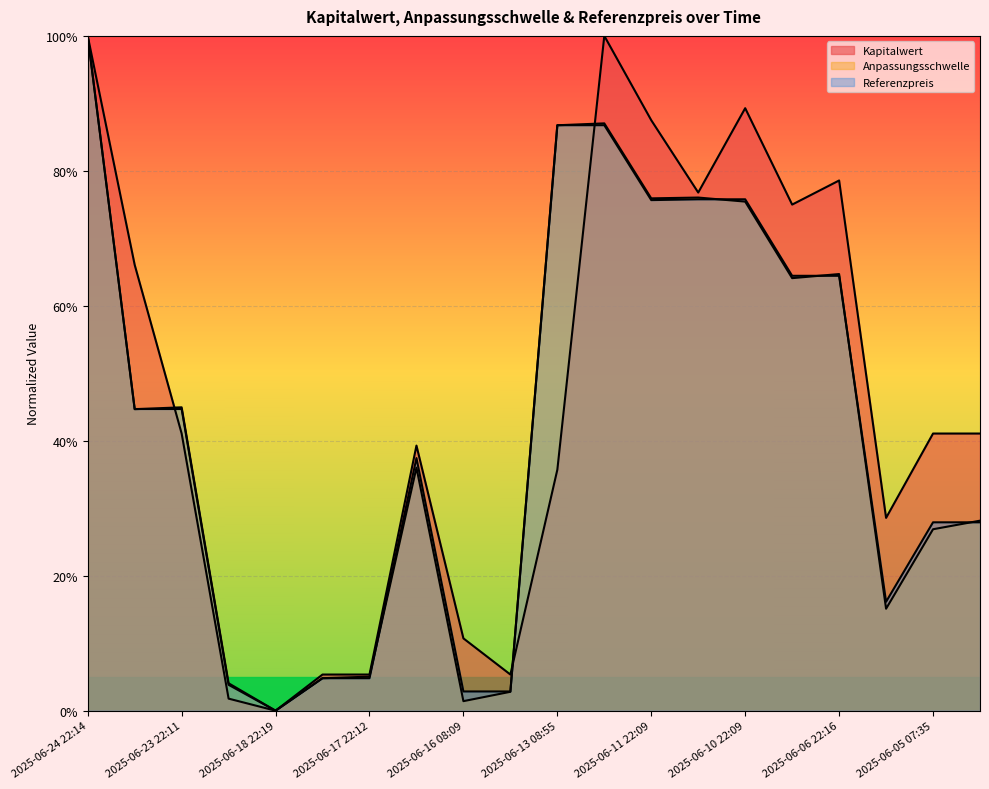

Is it true that Anpassungsschwelle (scaled) equals 0.0 at 2025-06-20 22:37?

True